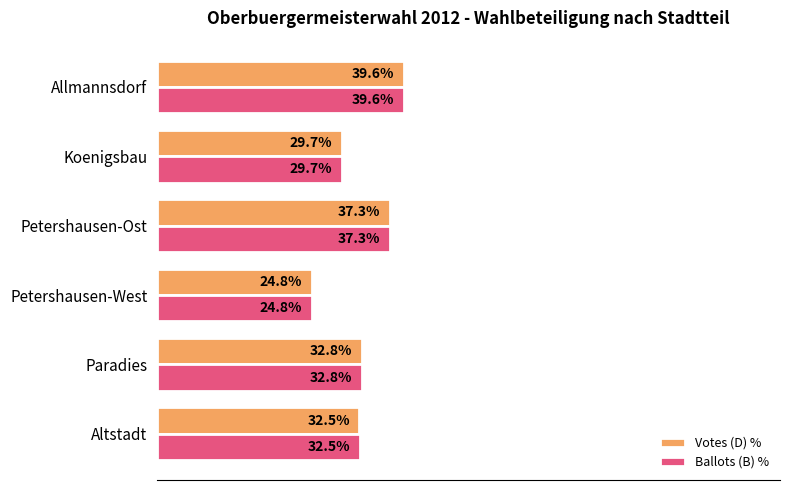

Is the value of Ballots (B) % at Allmannsdorf greater than the value of Votes (D) % at Koenigsbau?

Yes